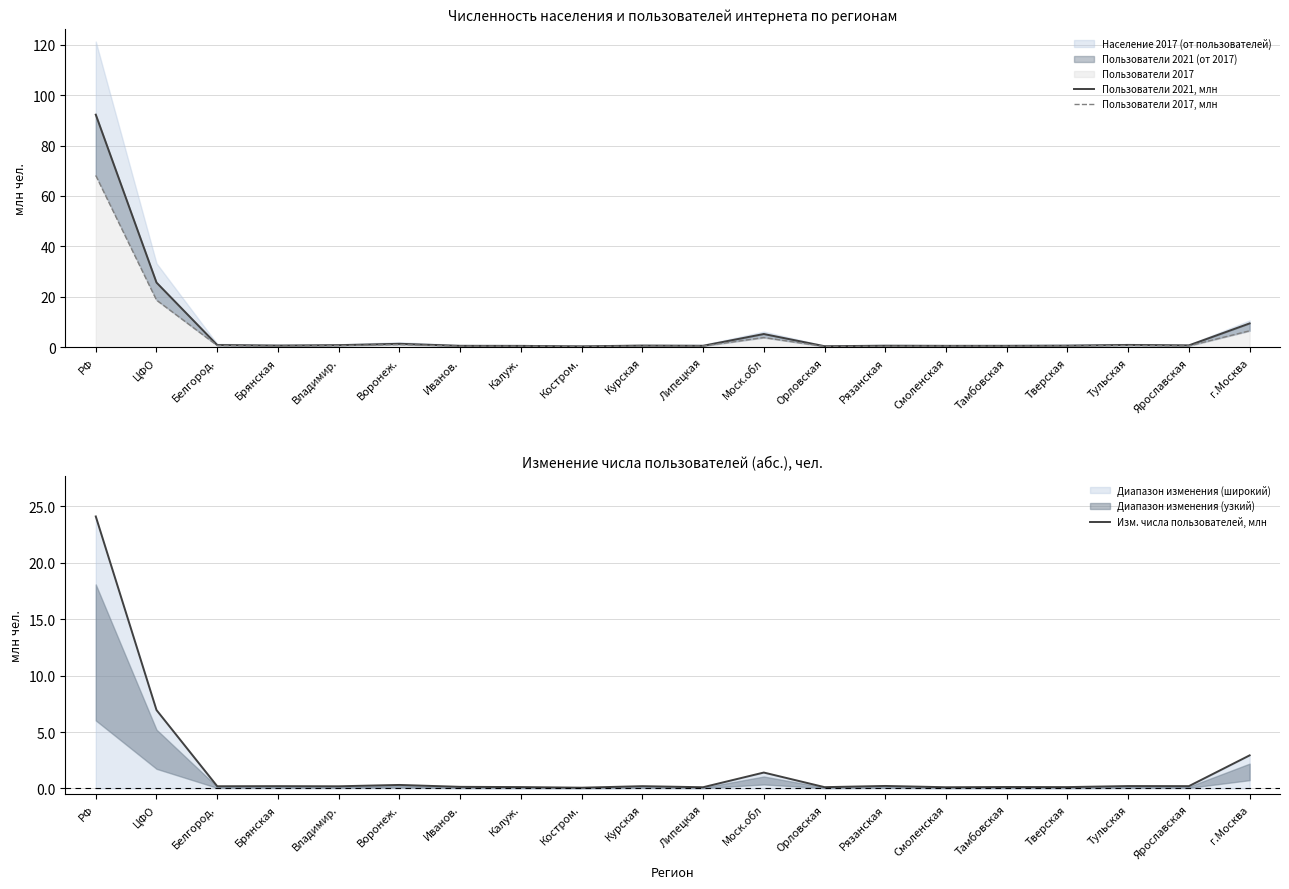

How many categories are shown in the chart?

20